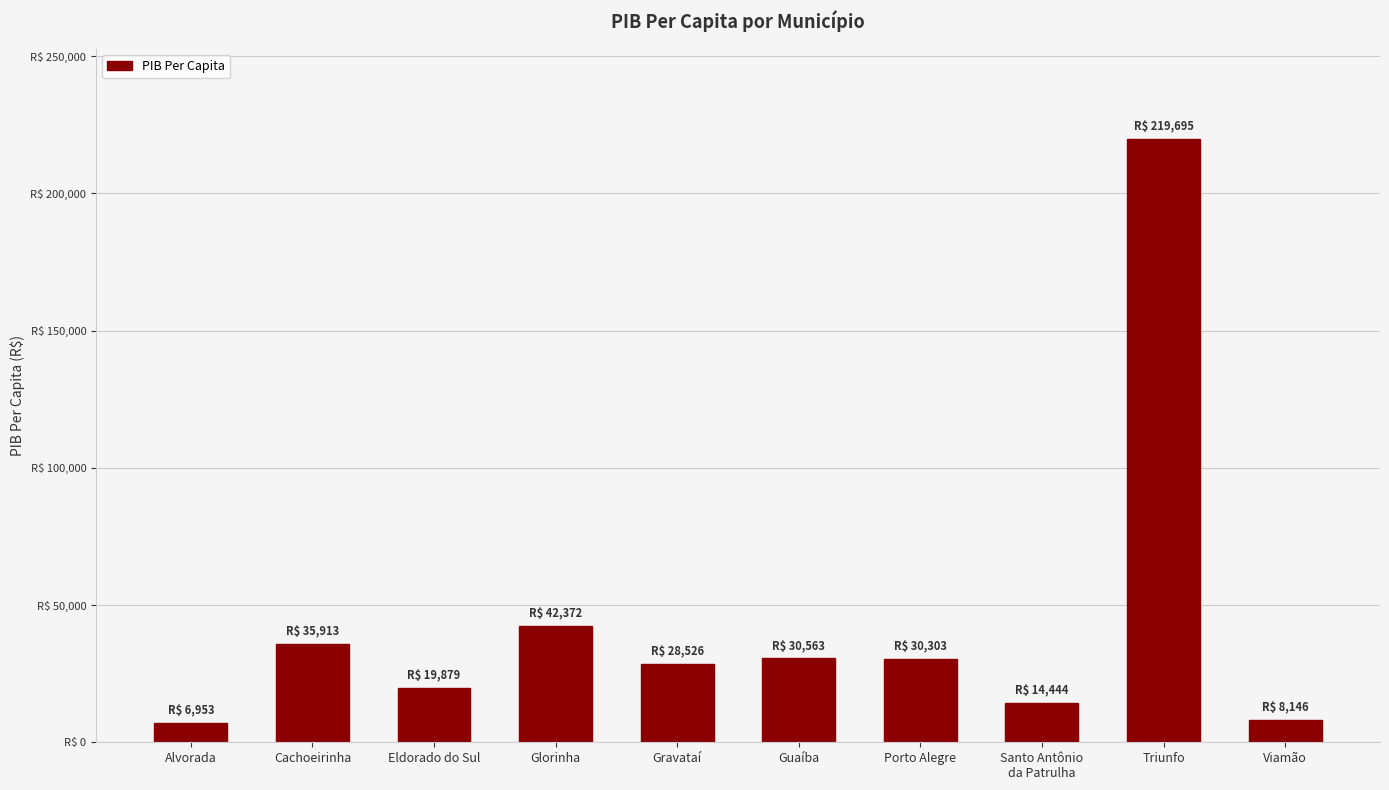

At which label does the data first exceed 30302?

Cachoeirinha